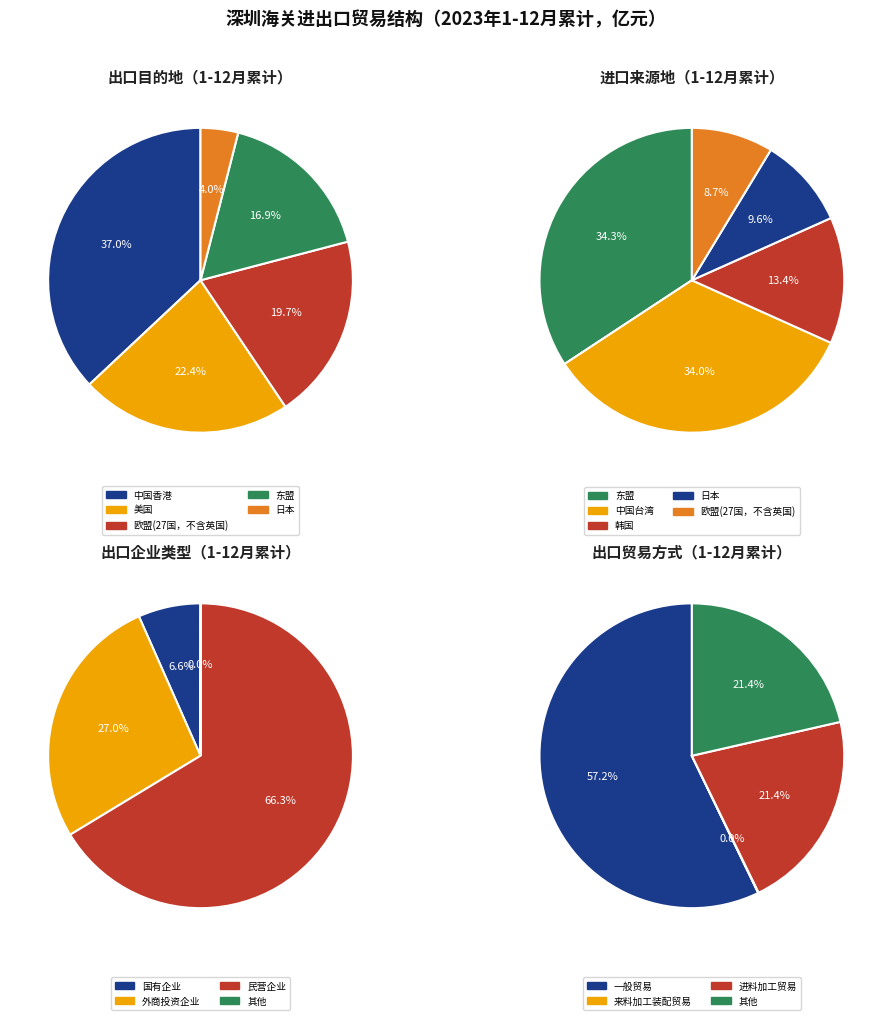

How much of the chart is everything except 东盟?

83.1%